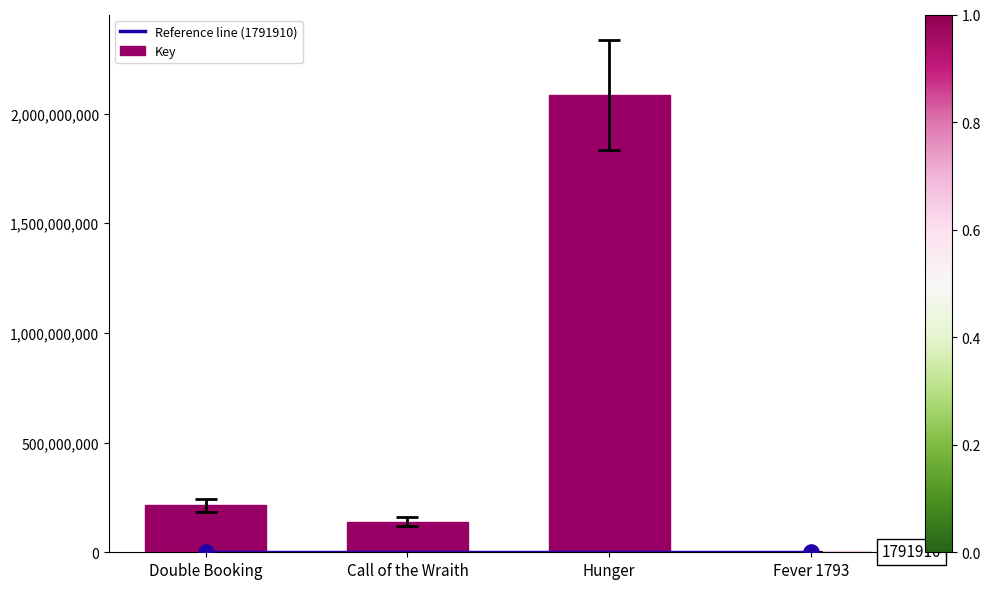

Approximately how many times larger is the value at Call of the Wraith compared to Fever 1793?

77.8